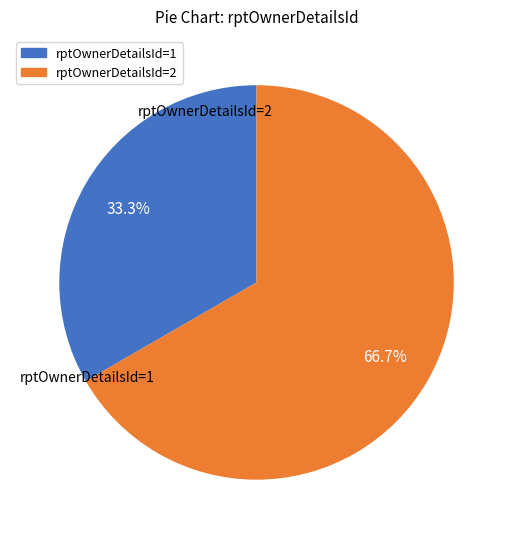

Is there any slice that represents more than half of the pie?

Yes